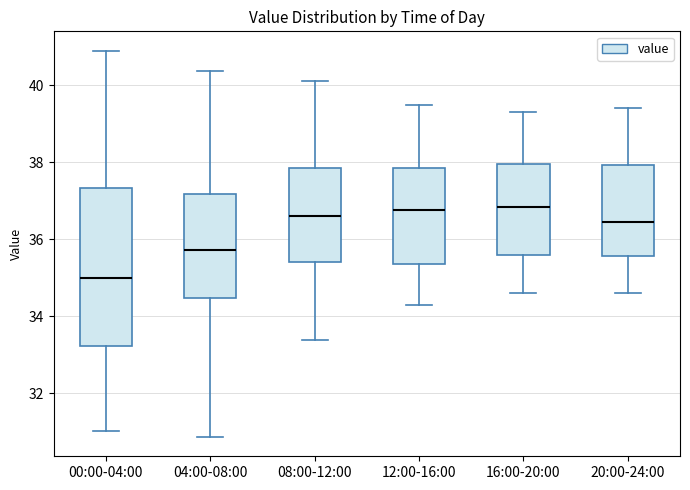

Which box's median line is the lowest?

00:00-04:00